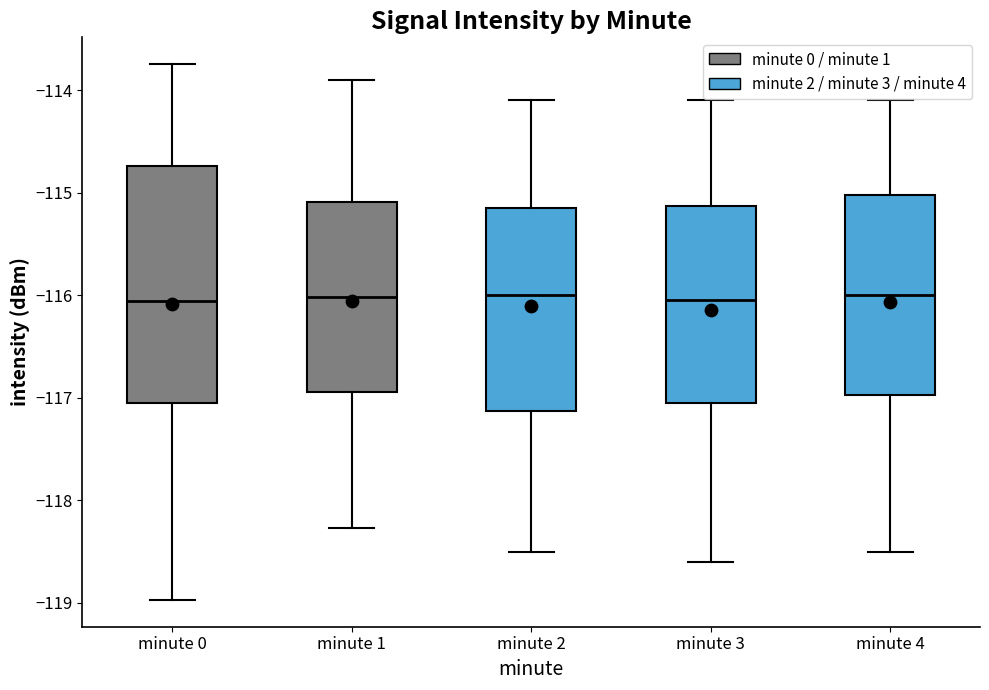

Which box is the tallest, from its lower edge to its upper edge?

minute 0